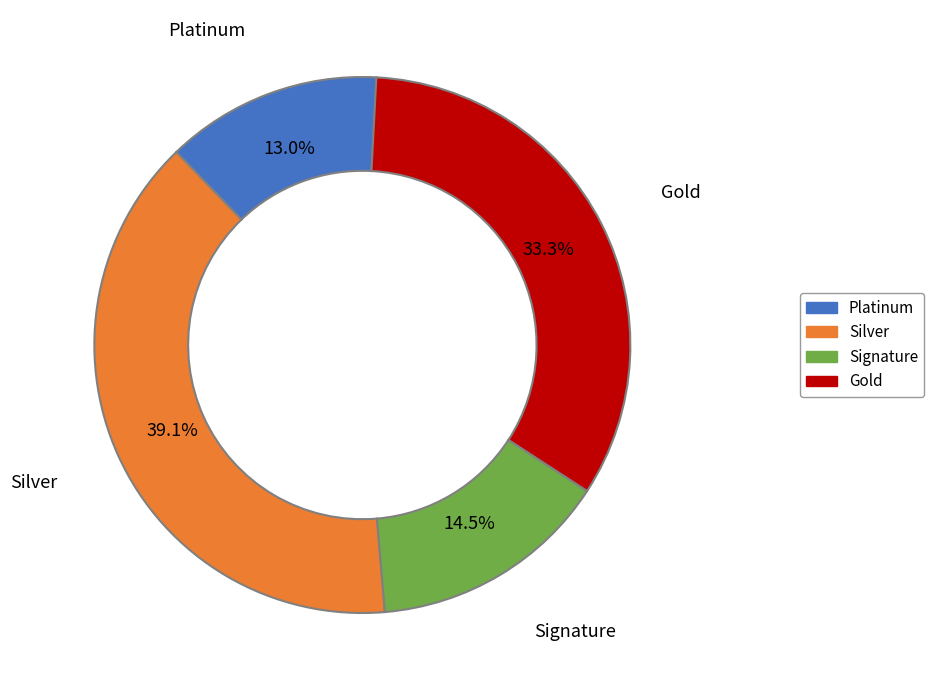

Count the number of slices in the pie.

4